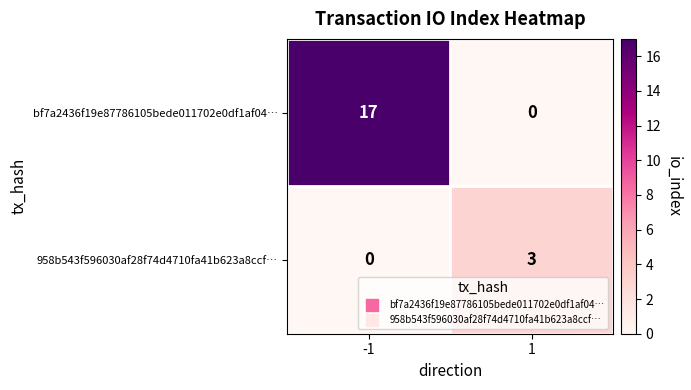

True or false: 958b543f596030af28f74d4710fa41b623a8ccf… has a value of 1 at 1.

False